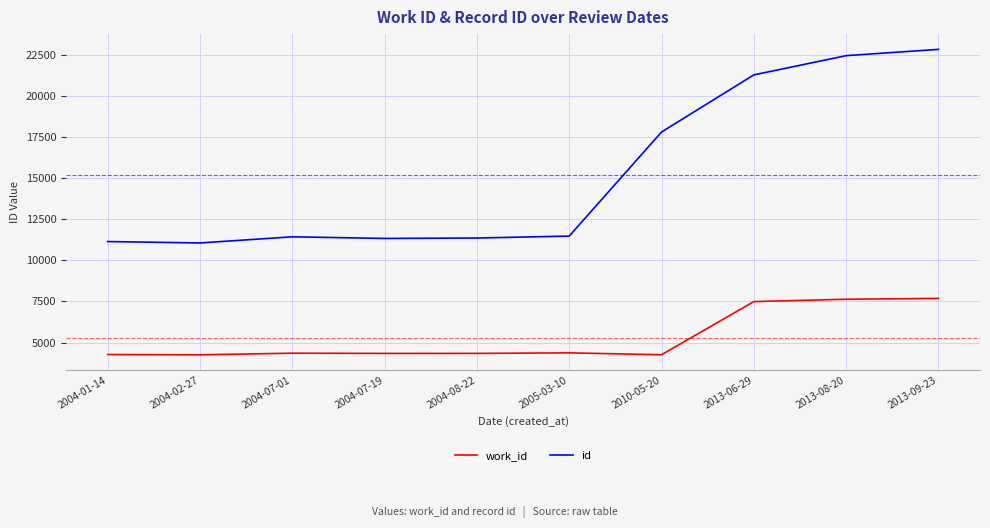

Which category has the highest value across all series?

2013-09-23